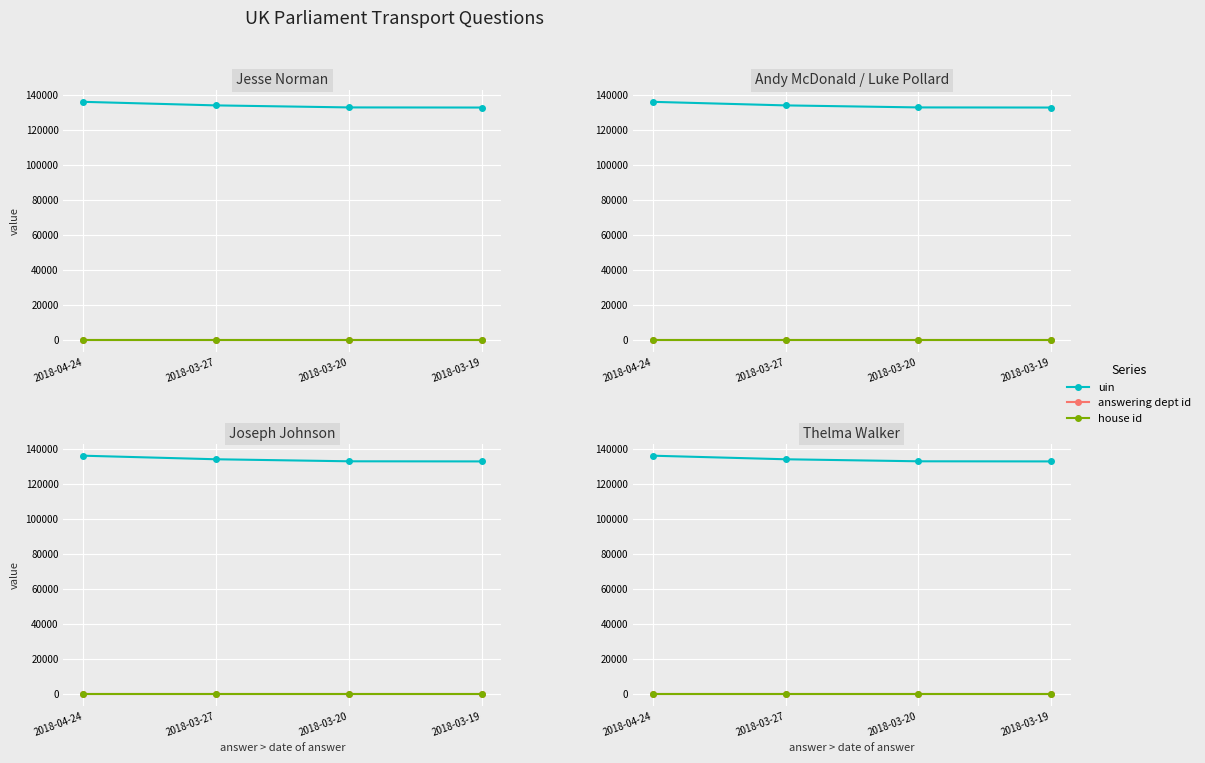

What is the average value of the answering dept id series?

27